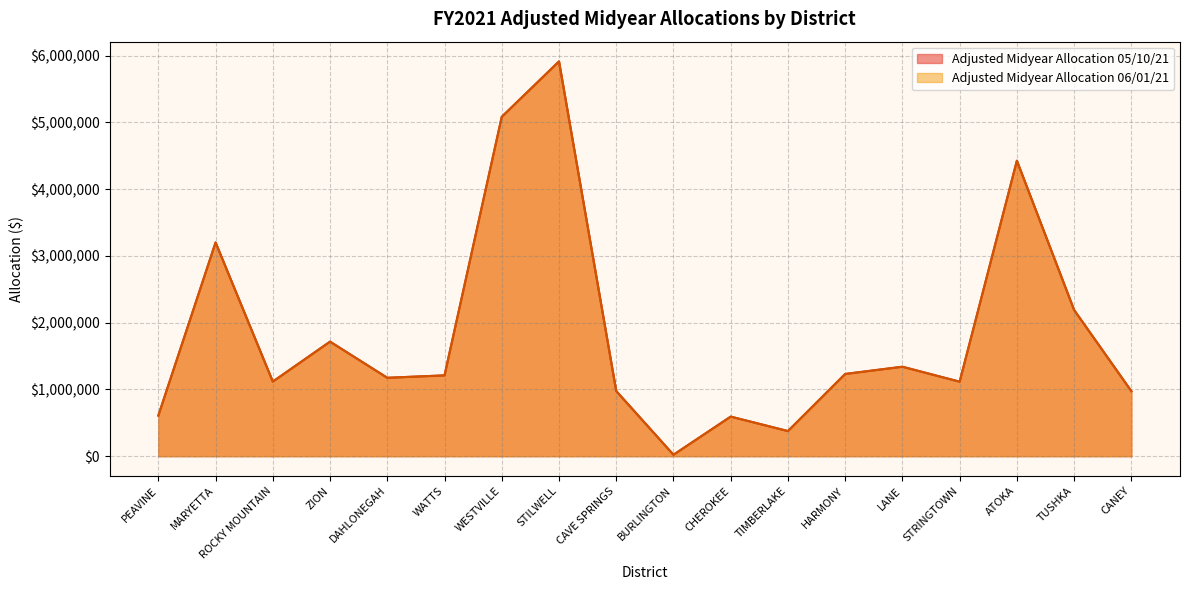

What is the total value across all series at STILWELL?

11827033.2